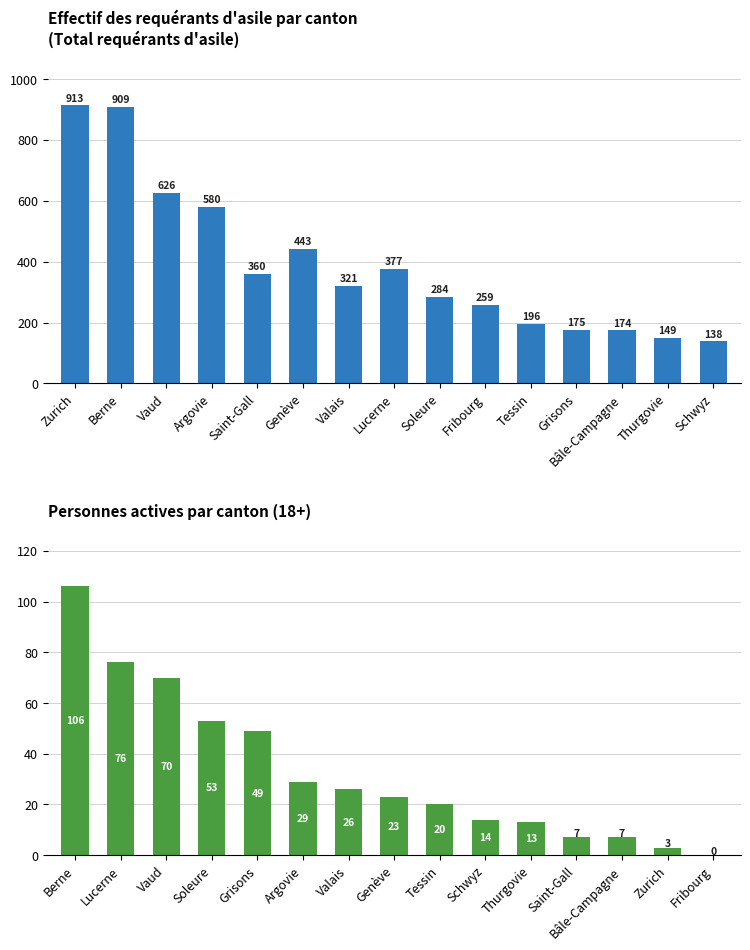

The value of Total requérants d'asile at Genève is 443. True or false?

True